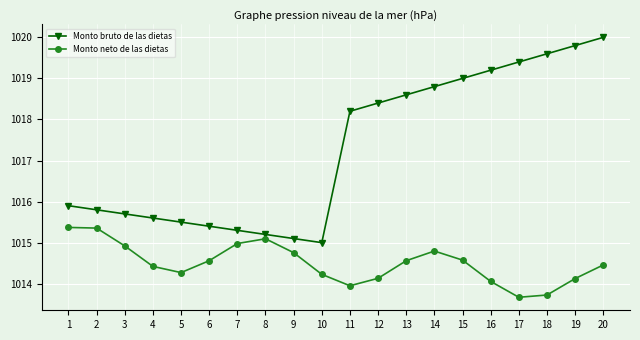

What is the value of the Monto bruto de las dietas point at the 19th from the left?

1019.8